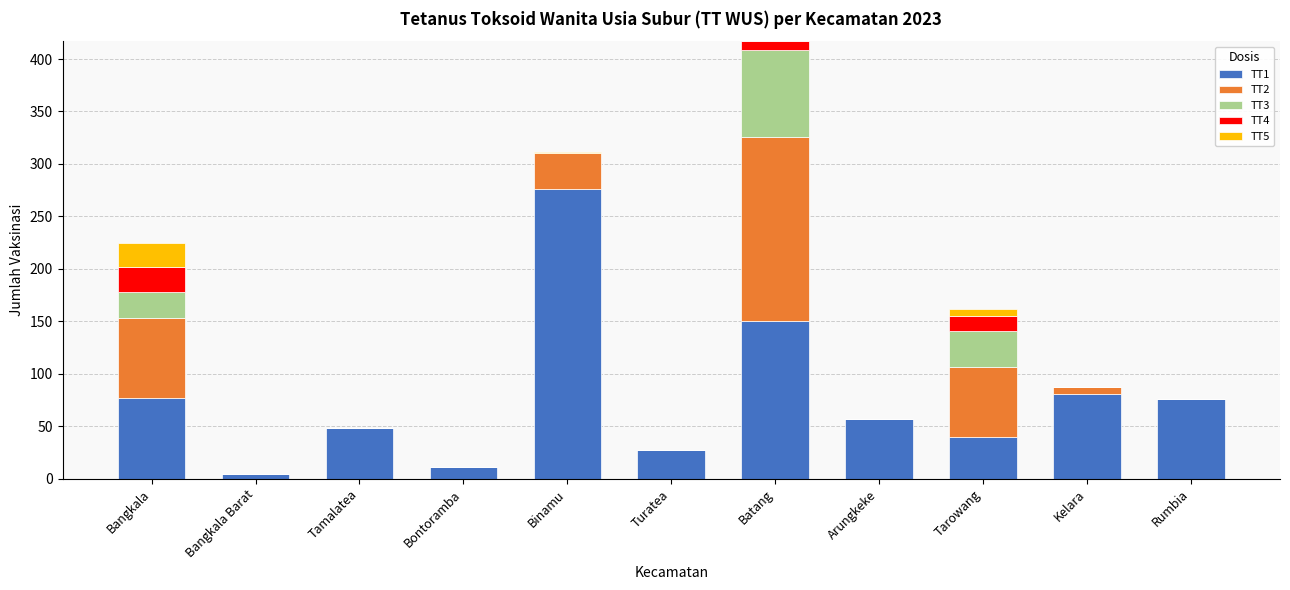

At which category is the sum across all series the highest?

Batang